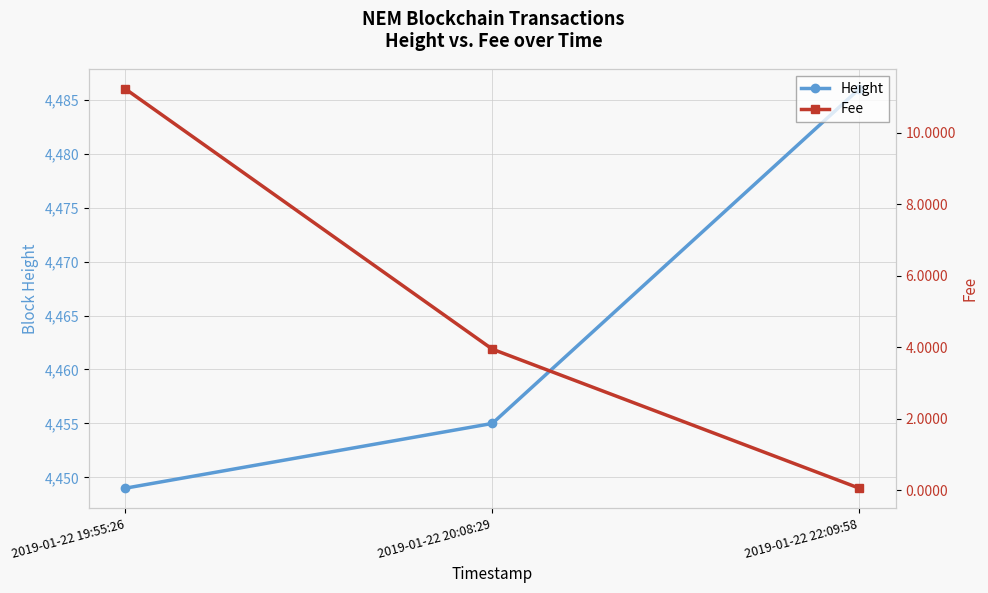

What is the value of the Height point at the 1st from the left?

4449